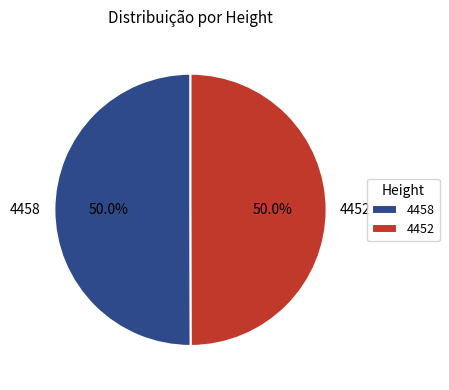

What is the ratio of the value at 4458 to the value at 4452?

1.0